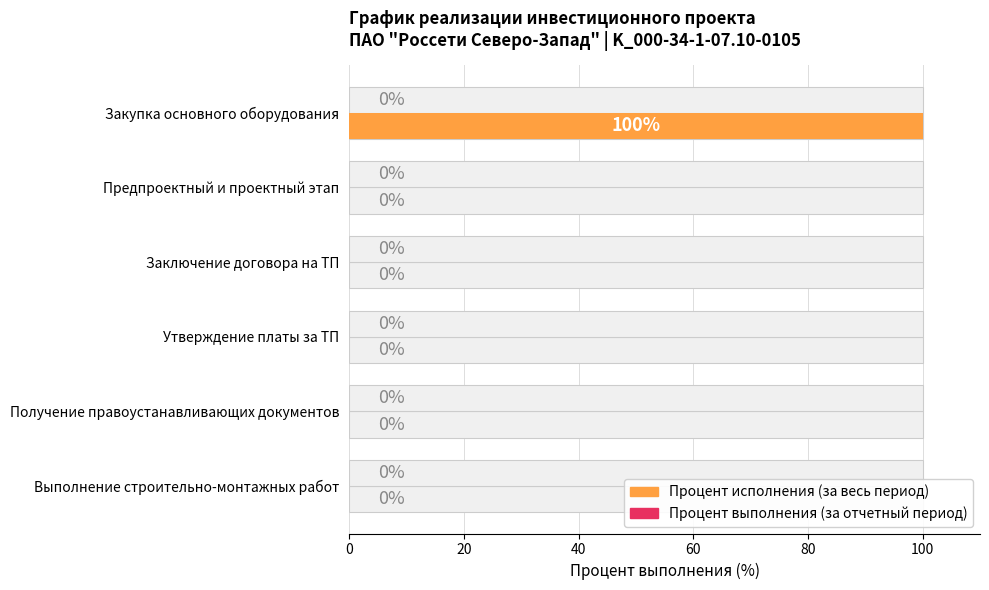

Between 40 and 80, which series saw the biggest shift?

Процент исполнения (за весь период)